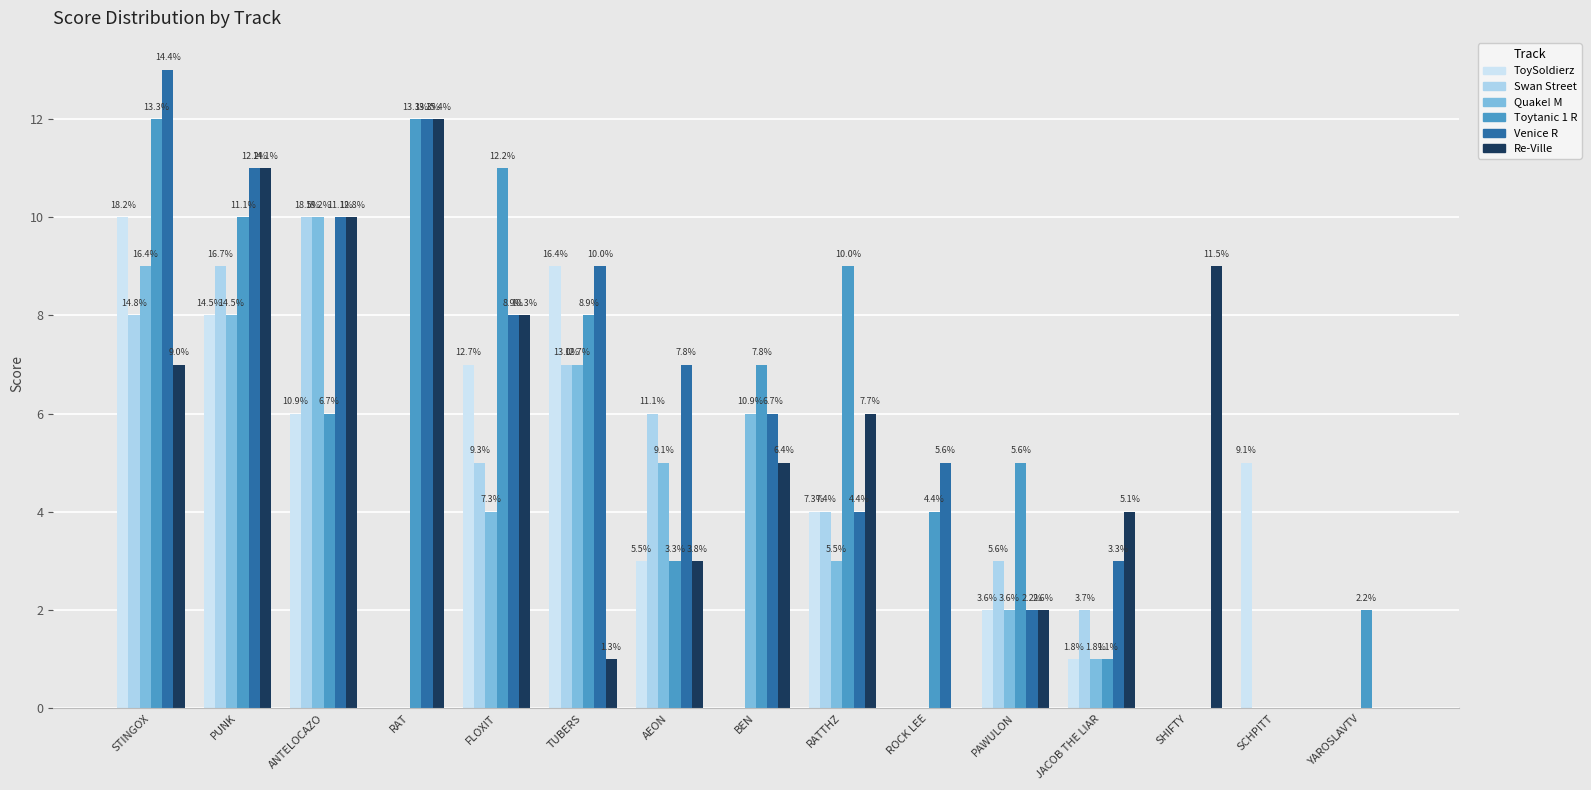

At which label does Venice R reach its minimum?

SHIFTY